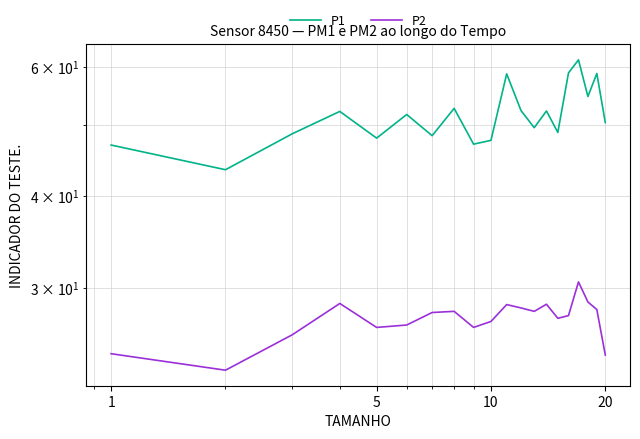

Reading left to right, what are all the values shown in this chart?

P1: 47.0	43.5	48.7	52.2	48.0	51.7	48.4	52.7	47.1	47.7	58.7	52.3	49.6	52.3	48.9	58.9	61.4	54.7	58.8	50.4
P2: 24.4	23.2	25.9	28.6	26.5	26.7	27.8	27.9	26.5	27.0	28.5	28.2	27.9	28.5	27.3	27.5	30.6	28.7	28.0	24.3